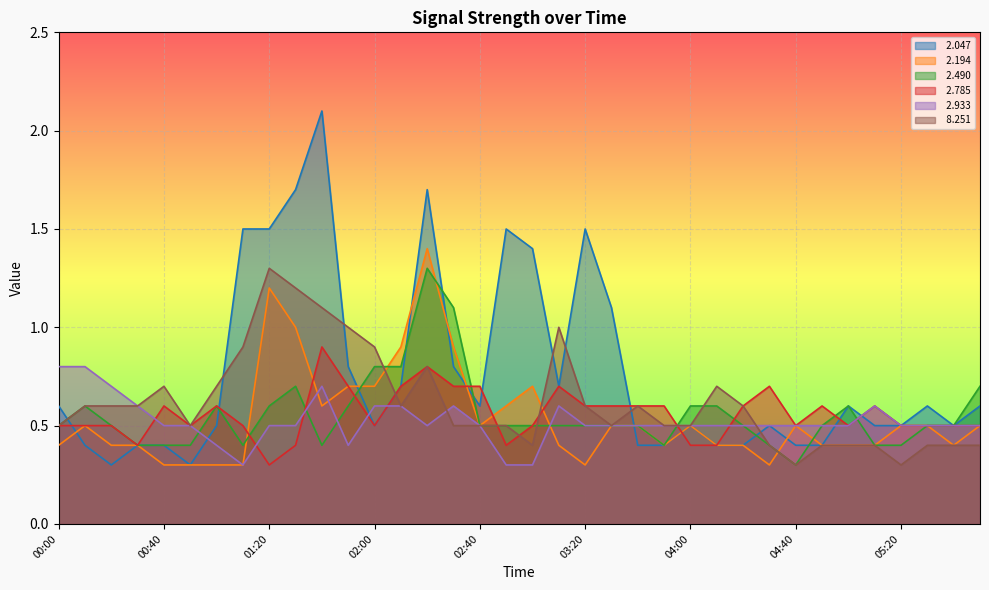

The   2.047 series shows 0.4 at 00:10. True or false?

True